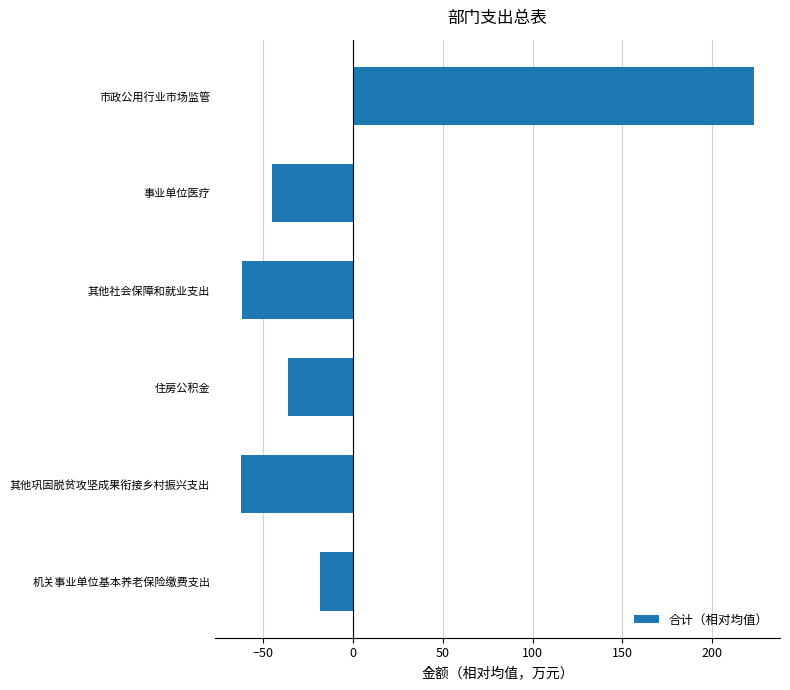

The value at 其他社会保障和就业支出 is -61.5. True or false?

True